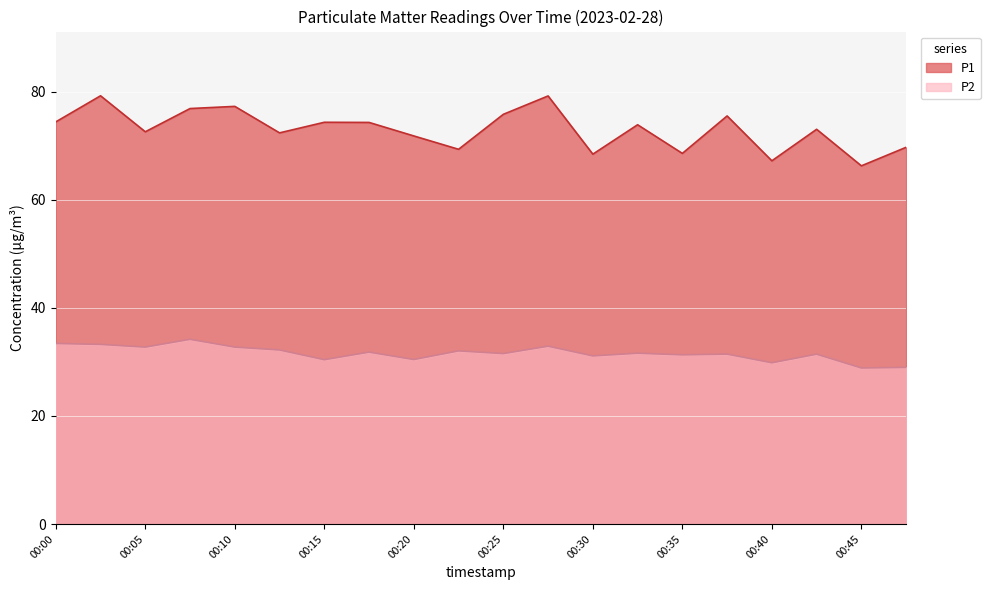

What is the average value of the P1 series?

73.0